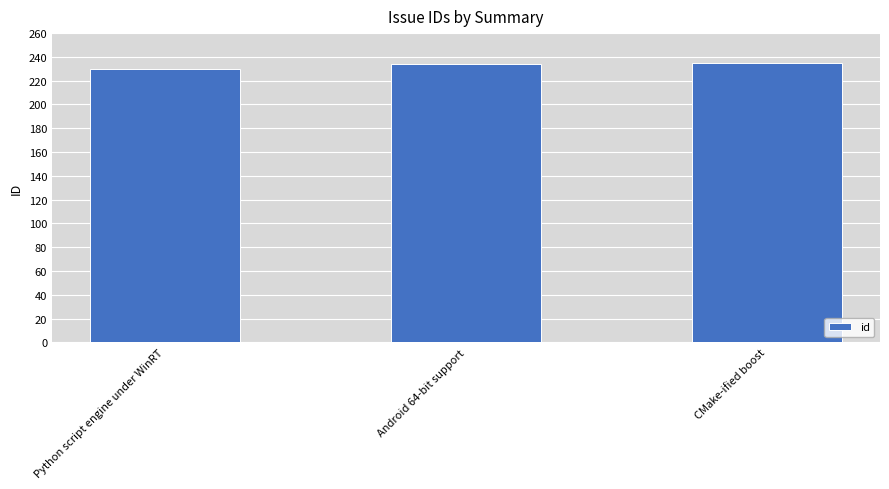

How many values are between 230 and 235?

3